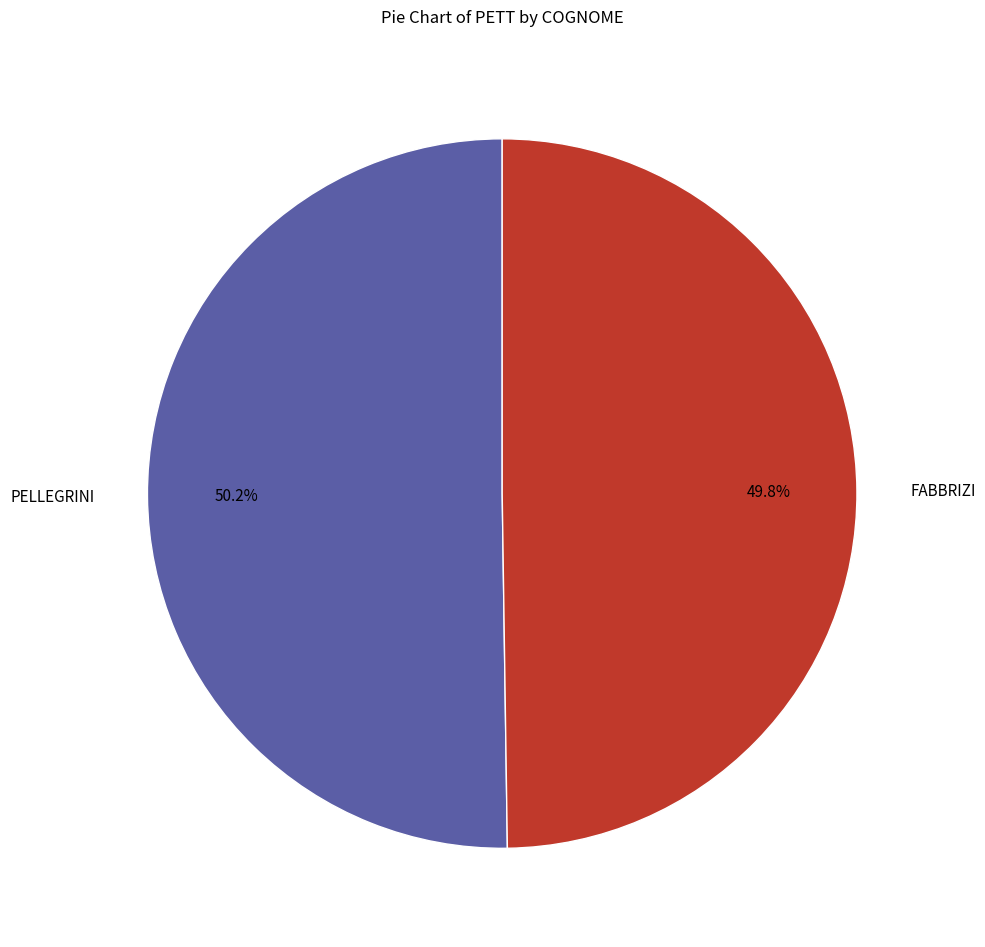

Do PELLEGRINI and FABBRIZI together represent more than half of the pie?

Yes